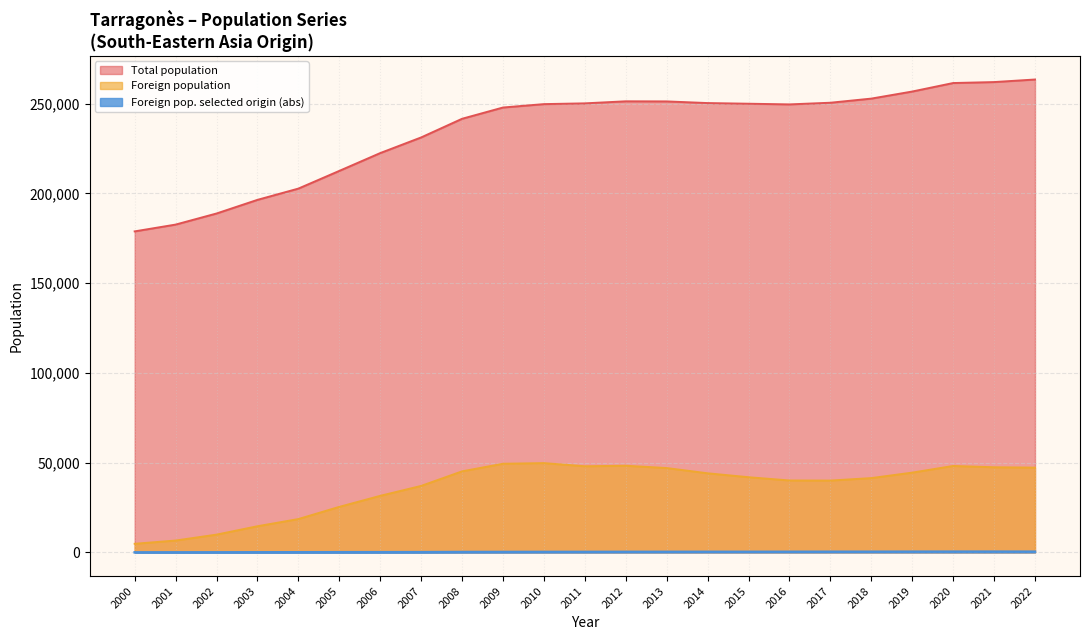

In Foreign population, how many points are lower than both neighbors (excluding endpoints)?

2